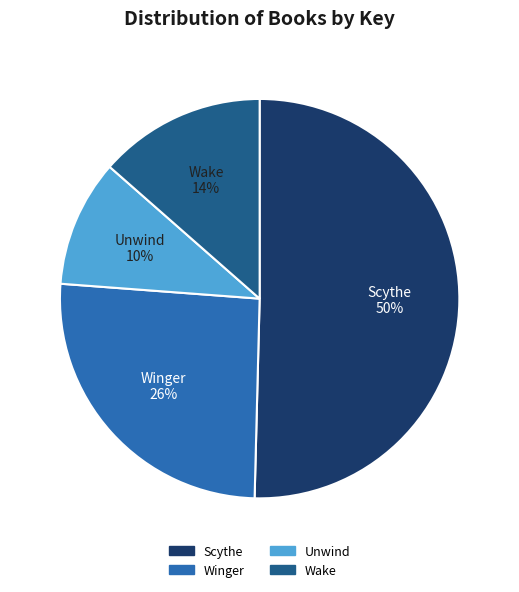

Is the sum of Scythe and Unwind greater than half?

Yes